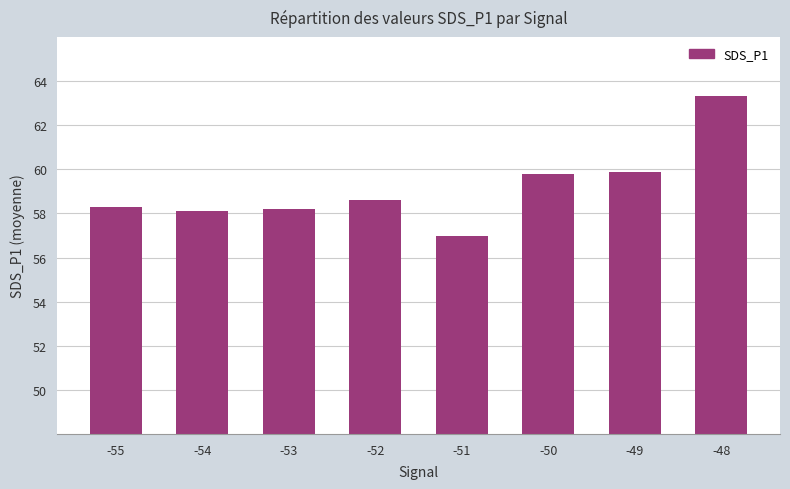

Is it true that the value at -51 is 34.1?

False